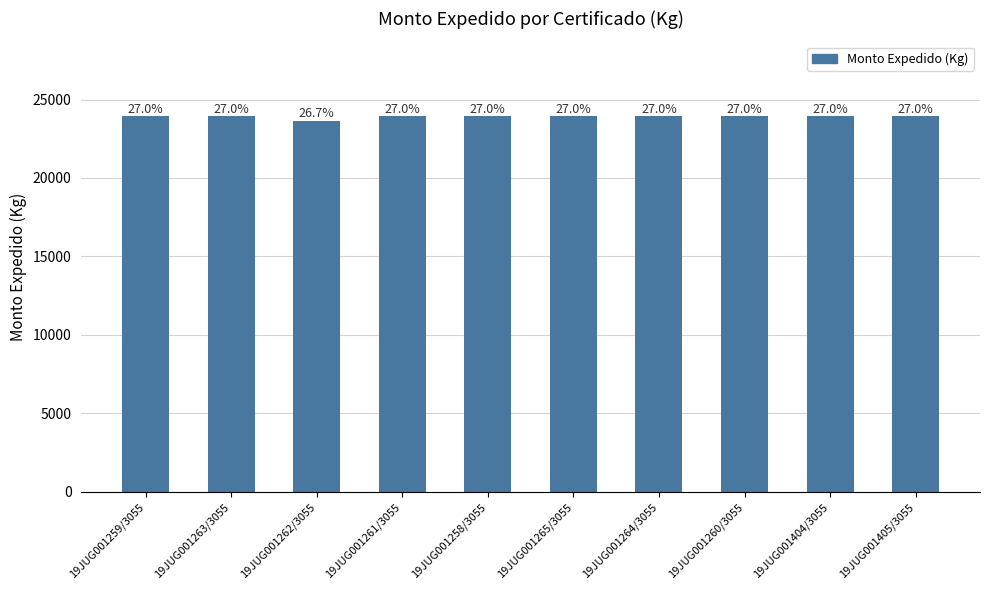

List the labels in order of value, smallest first.

19JUG001262/3055, 19JUG001259/3055, 19JUG001263/3055, 19JUG001261/3055, 19JUG001258/3055, 19JUG001265/3055, 19JUG001264/3055, 19JUG001260/3055, 19JUG001404/3055, 19JUG001405/3055